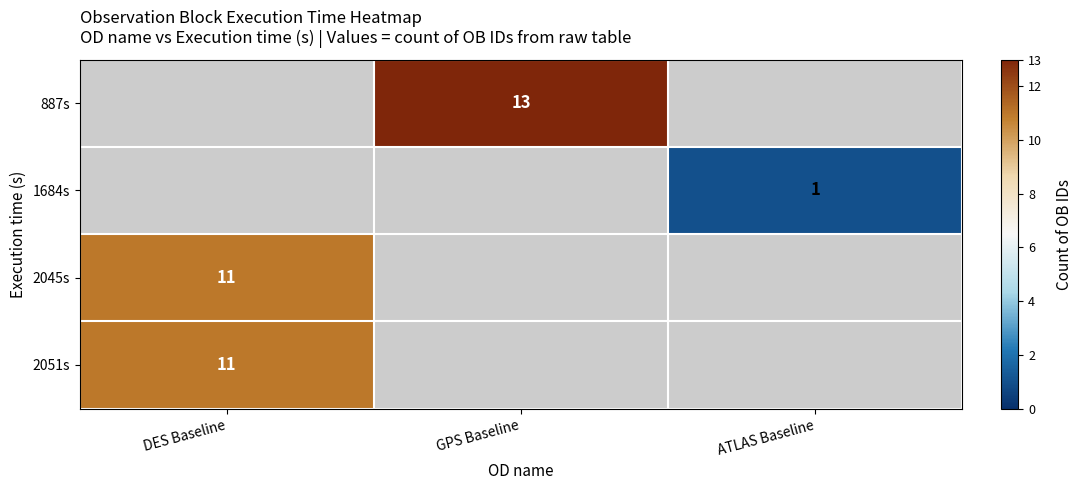

The 2045s series shows 19.3 at DES Baseline. True or false?

False